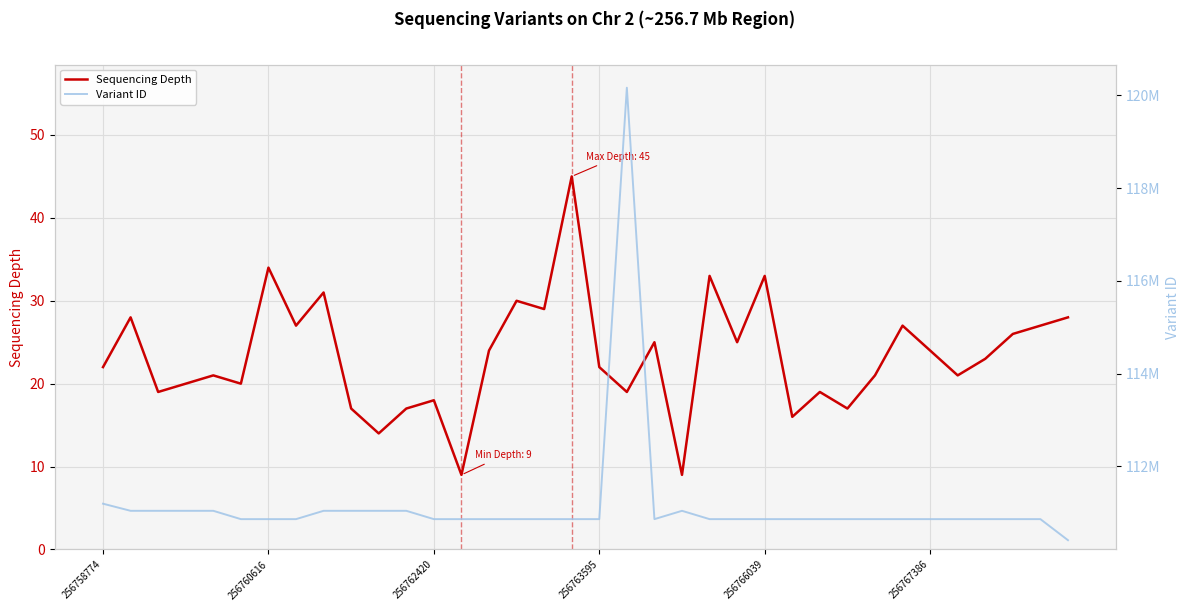

What is the difference between the Variant ID values at 20 and 14?

14